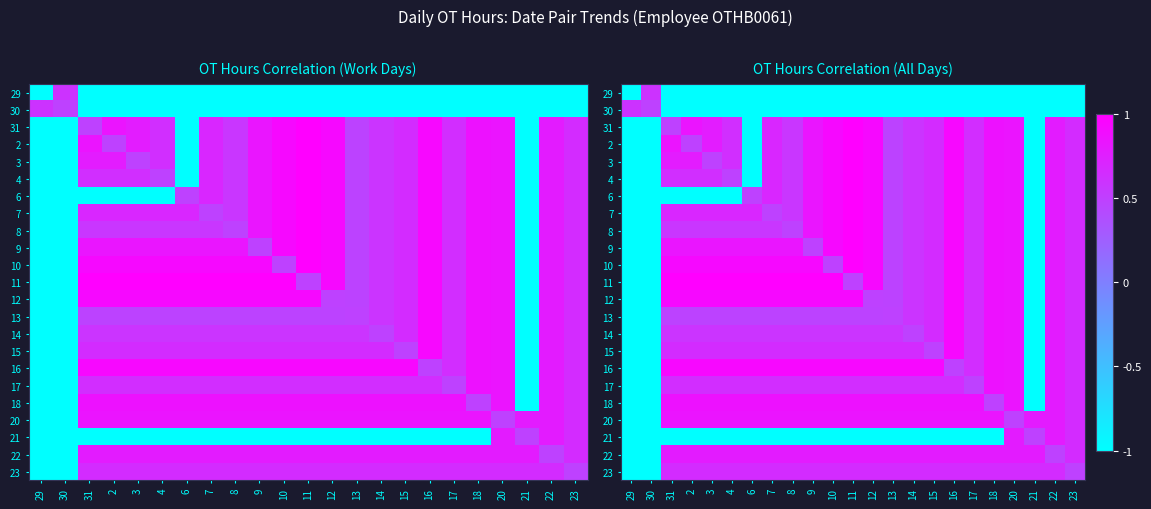

At how many categories does at least one series exceed 0?

23